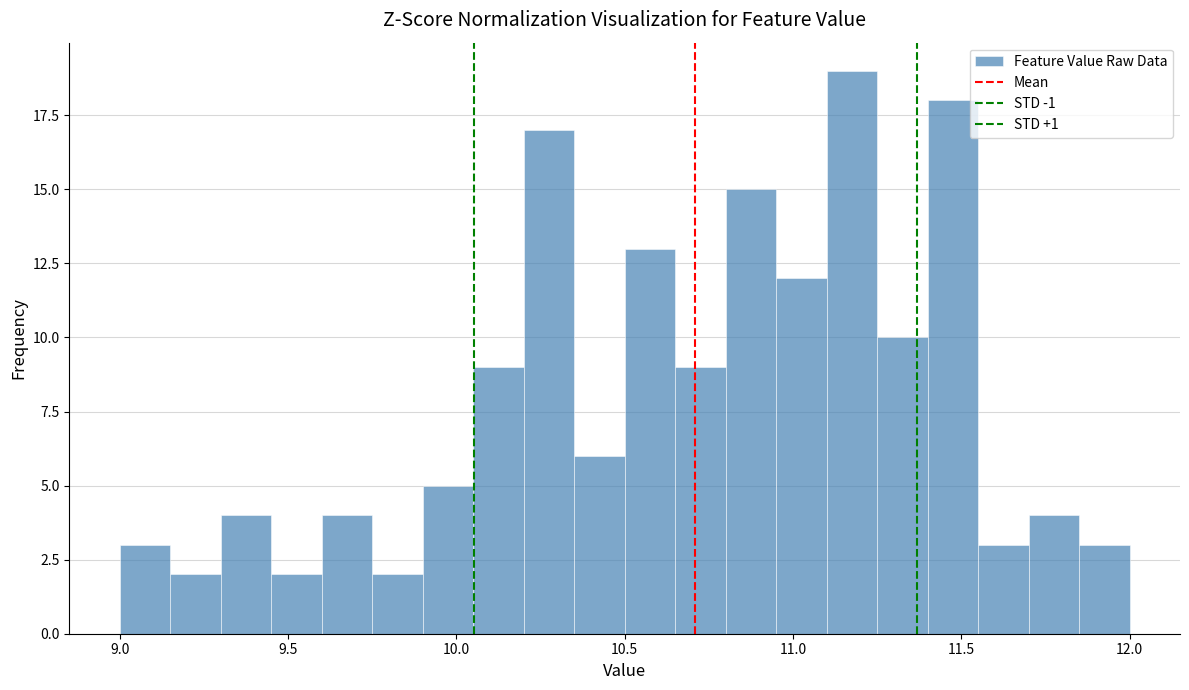

Read against the x-axis, roughly where is the centre of the tallest bar?

11.20